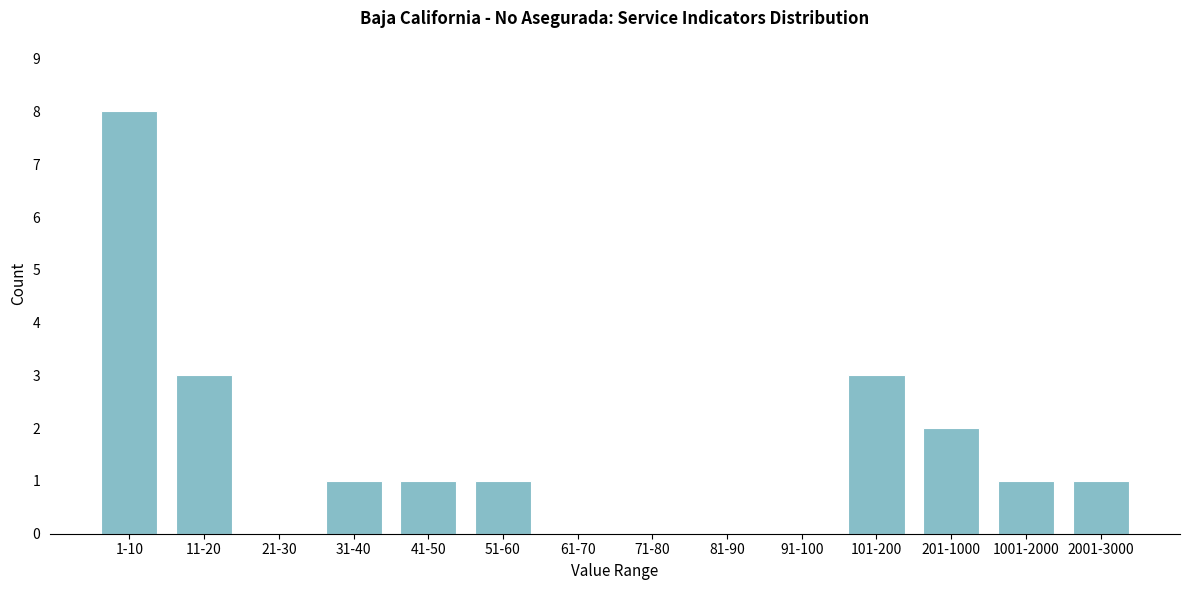

Reading right to left, list all the values displayed in this chart.

2001-3000=1	1001-2000=1	201-1000=2	101-200=3	91-100=0	81-90=0	71-80=0	61-70=0	51-60=1	41-50=1	31-40=1	21-30=0	11-20=3	1-10=8